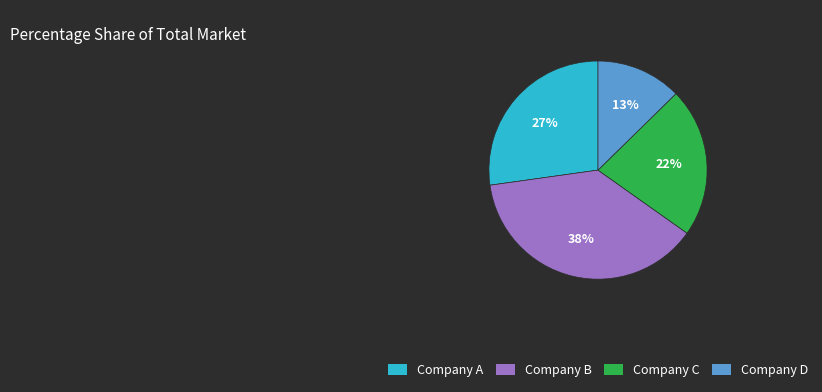

To the nearest percent, what is the average slice percentage?

25%